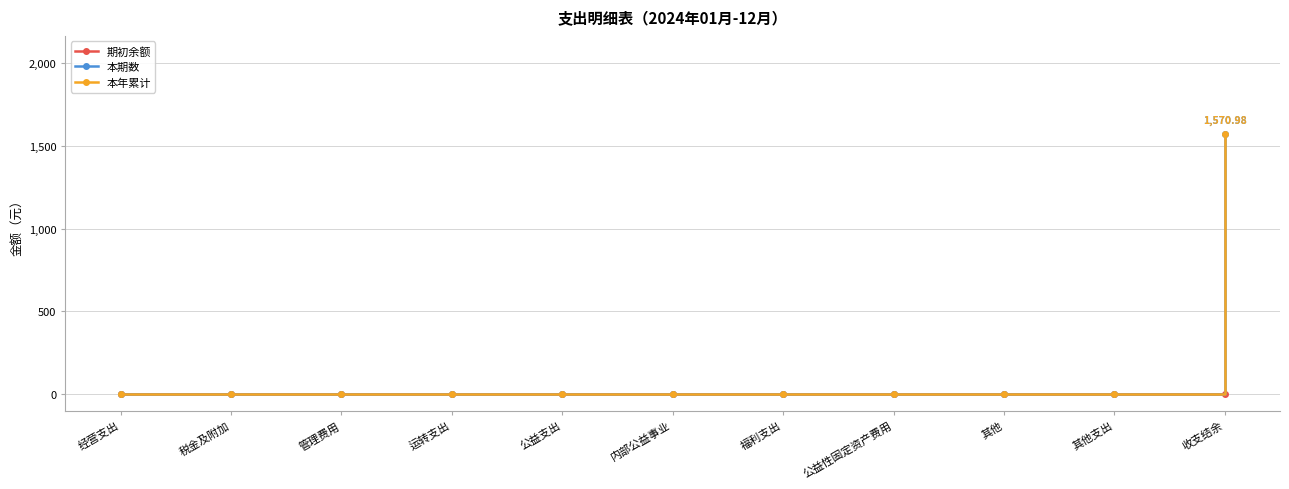

Does the chart have visible grid lines?

Yes